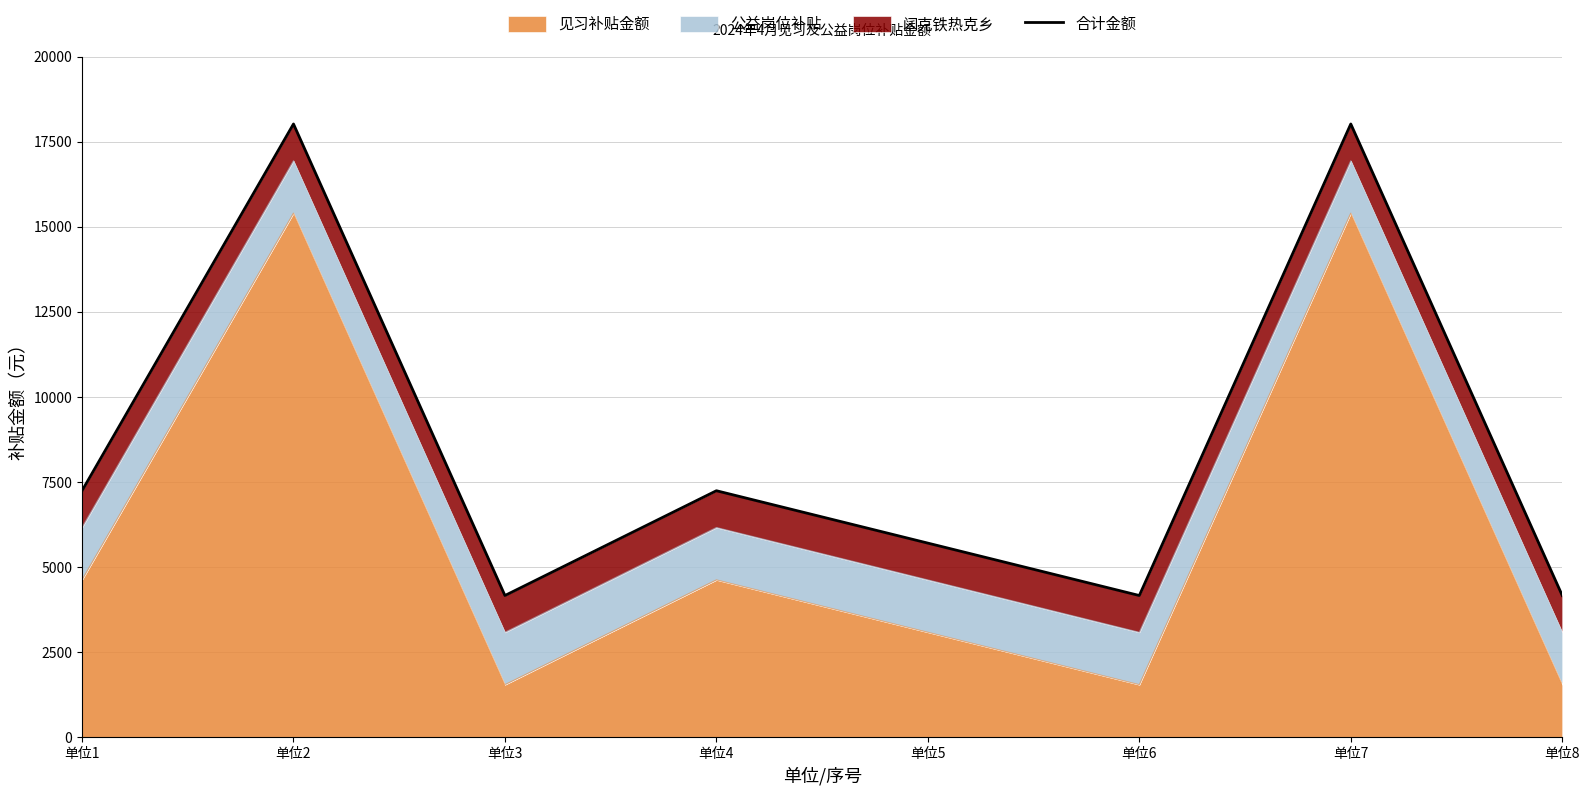

How many values are below 7241?

4